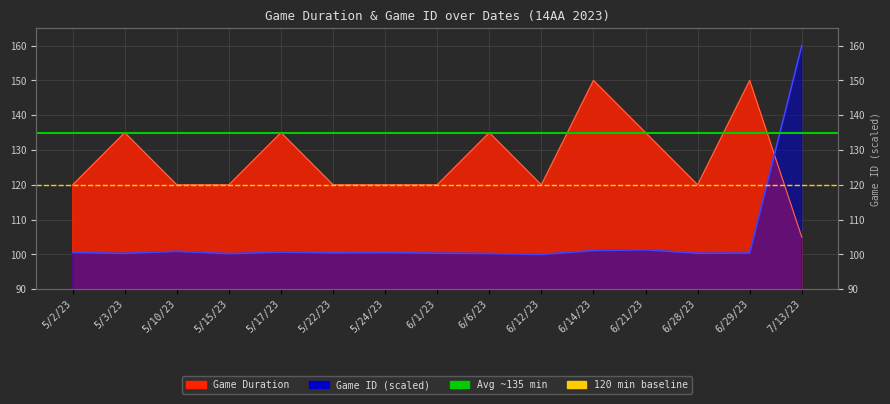

The value of Avg Duration ~135 at 5/2/23 is 65. True or false?

False